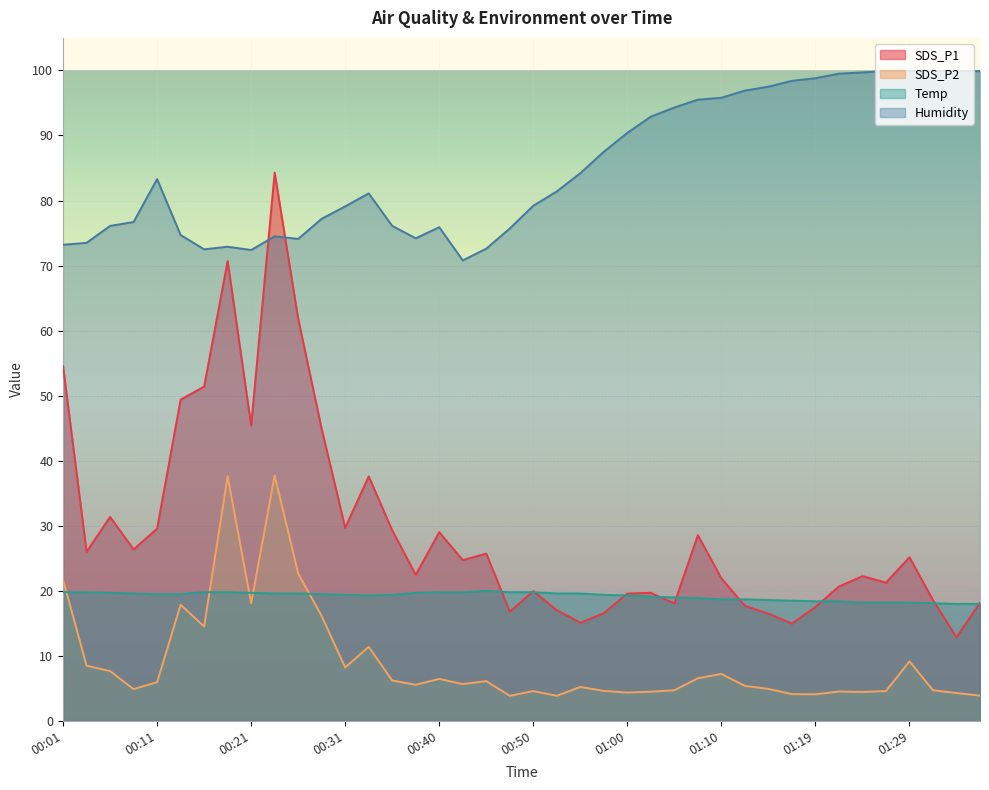

Between 00:23 and 00:35, which is larger?

00:23